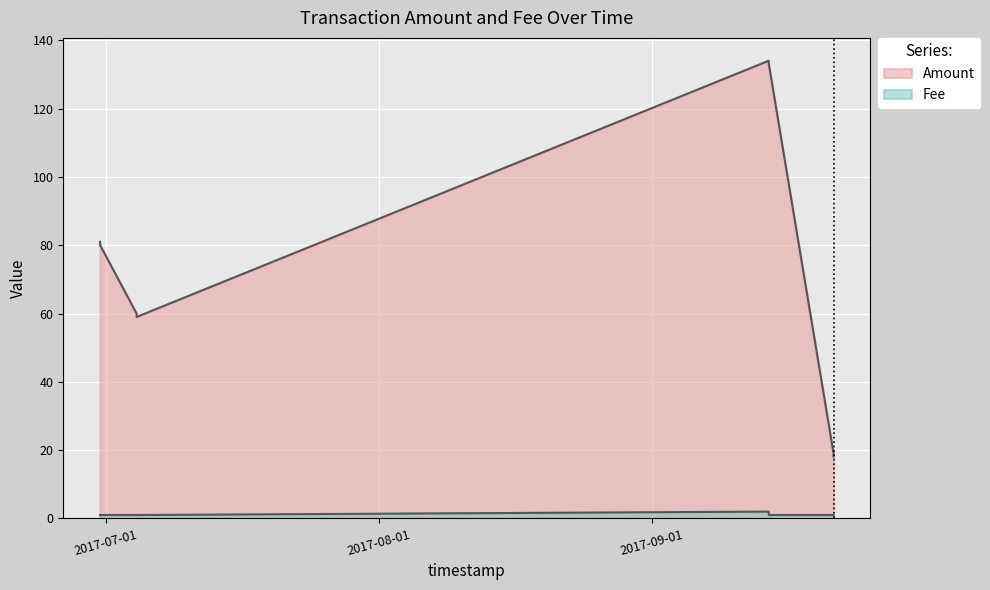

What is the sum of all Fee values?

9.0